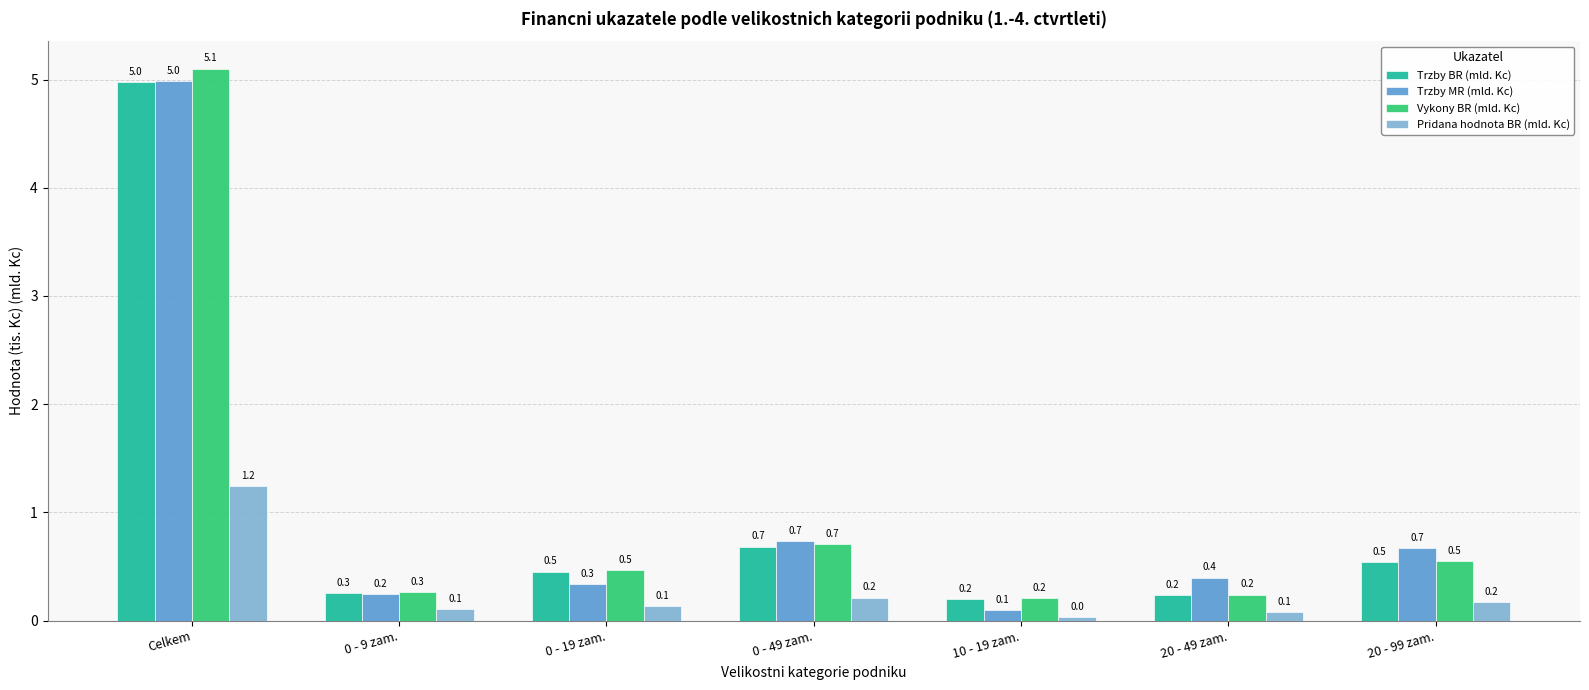

What is the spread (max minus min) of values at 20 - 99 zam.?

0.5